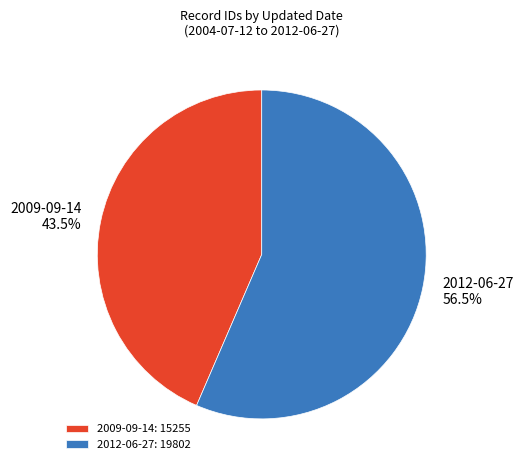

To the nearest percent, what is the difference between the largest and smallest slice percentages?

13%